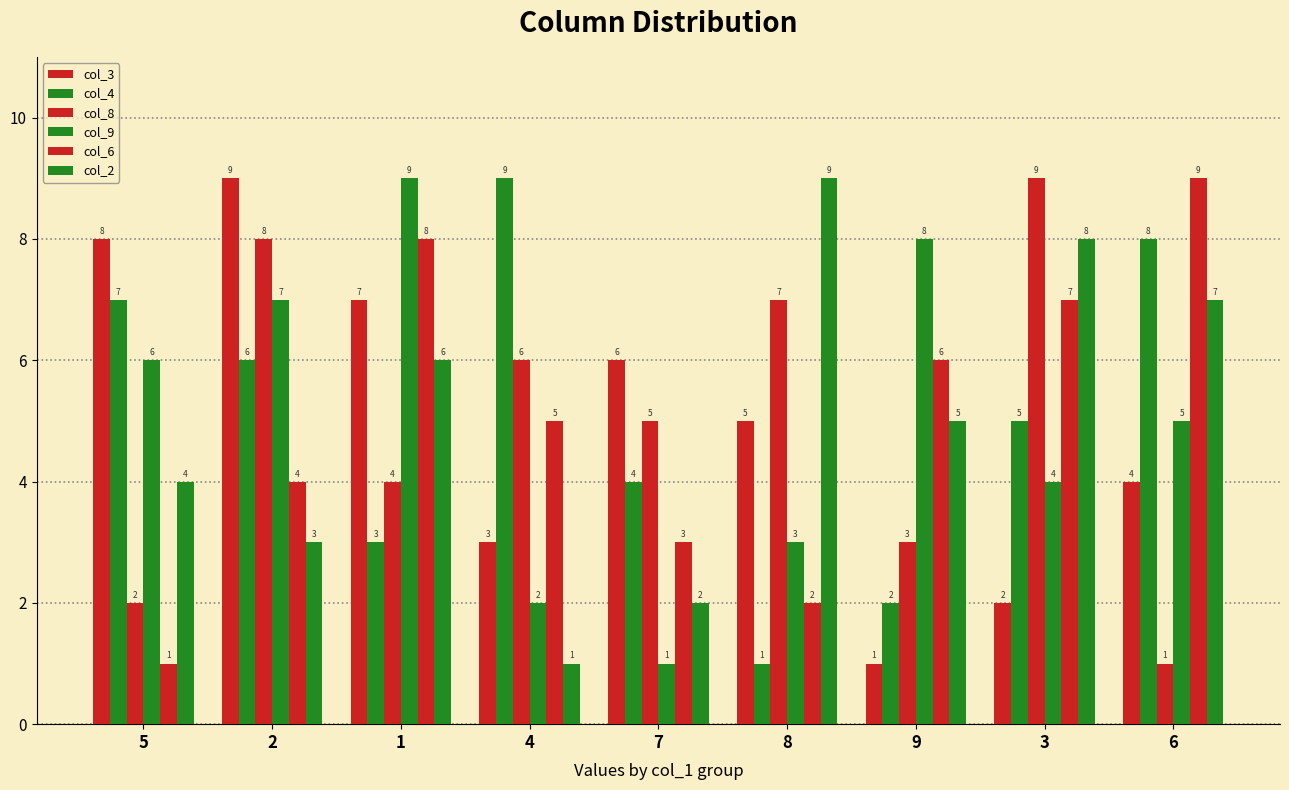

What position from the left is 4?

4